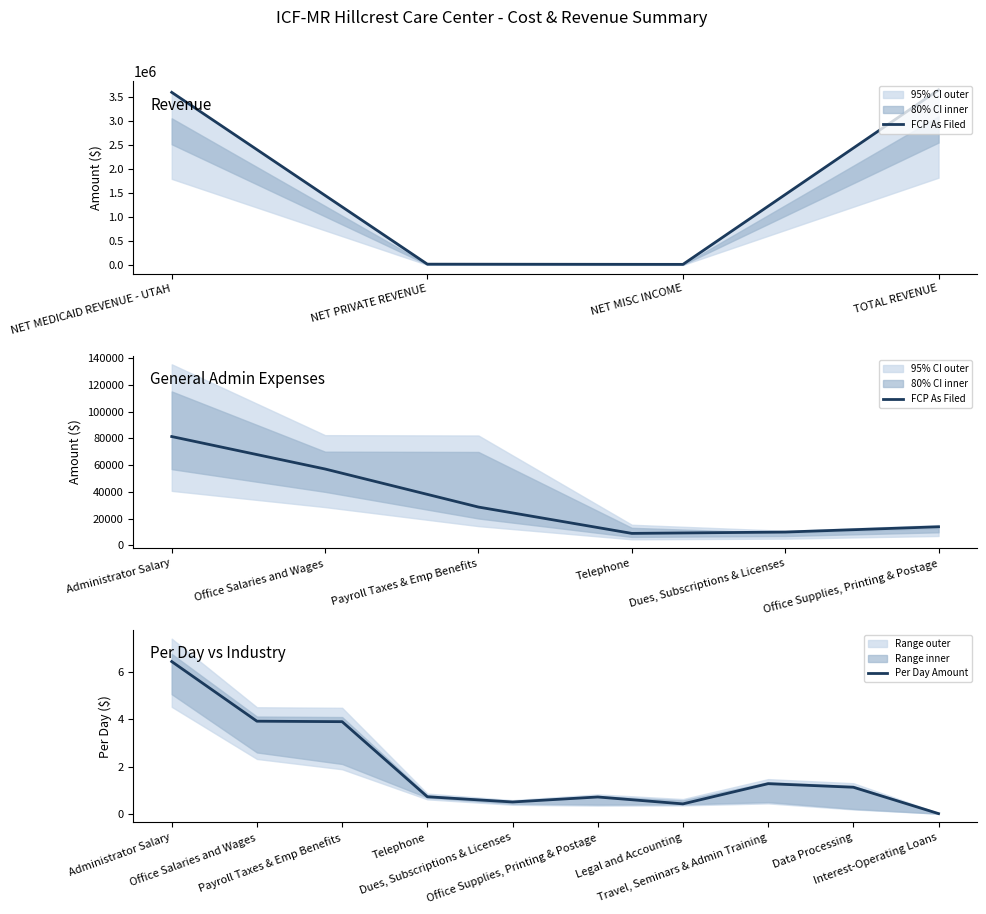

What is the highest value of the Per Day Amount series?

6.4